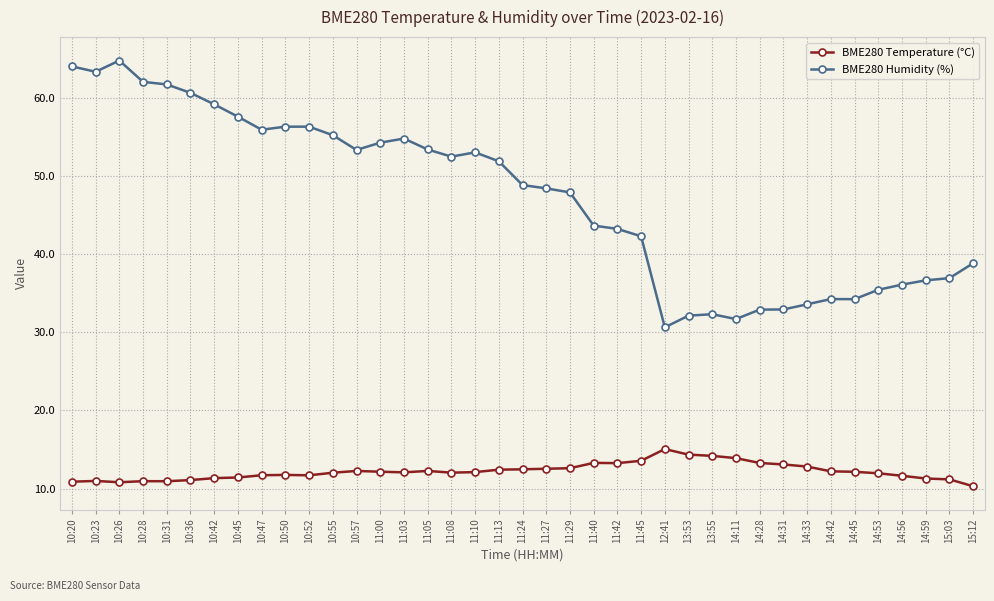

What is the label of the 31st point from the left?

14:31